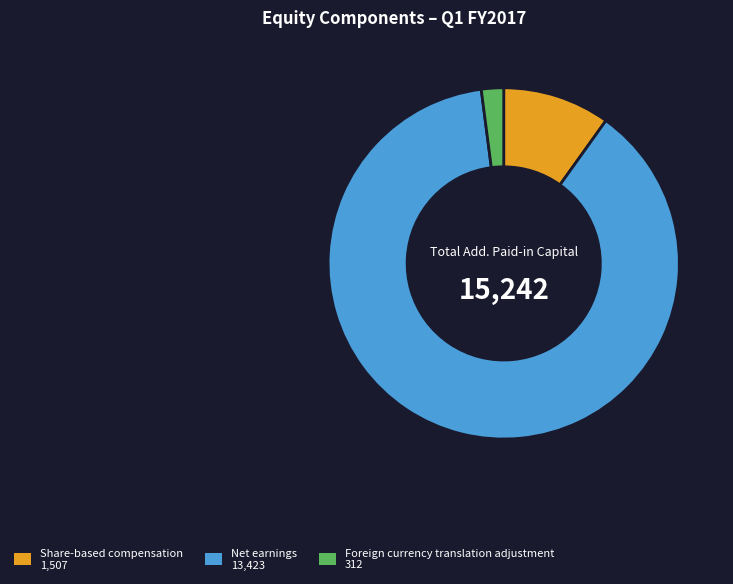

Rank the categories by value from lowest to highest.

Foreign currency translation adjustment, Share-based compensation, Net earnings